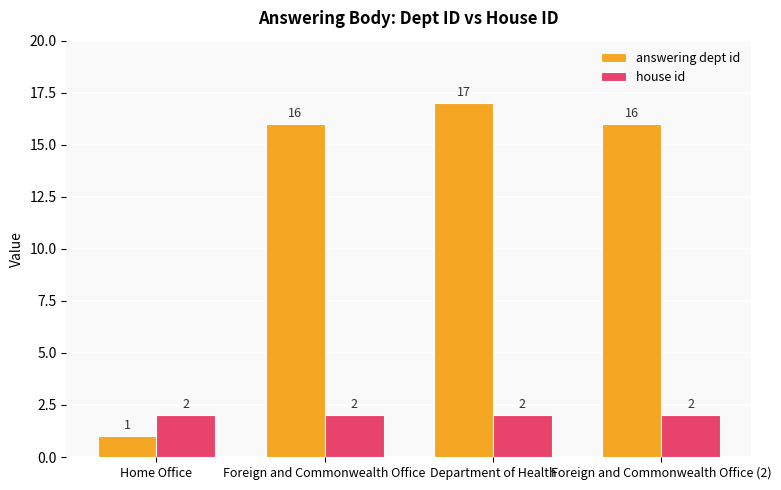

Rank the series by their maximum value, from lowest to highest.

house id, answering dept id